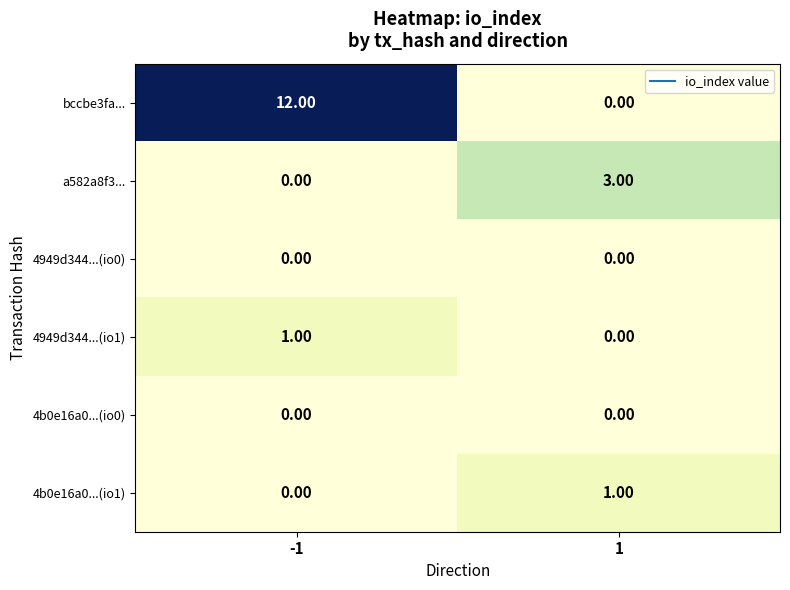

At how many categories does at least one series exceed 11?

1